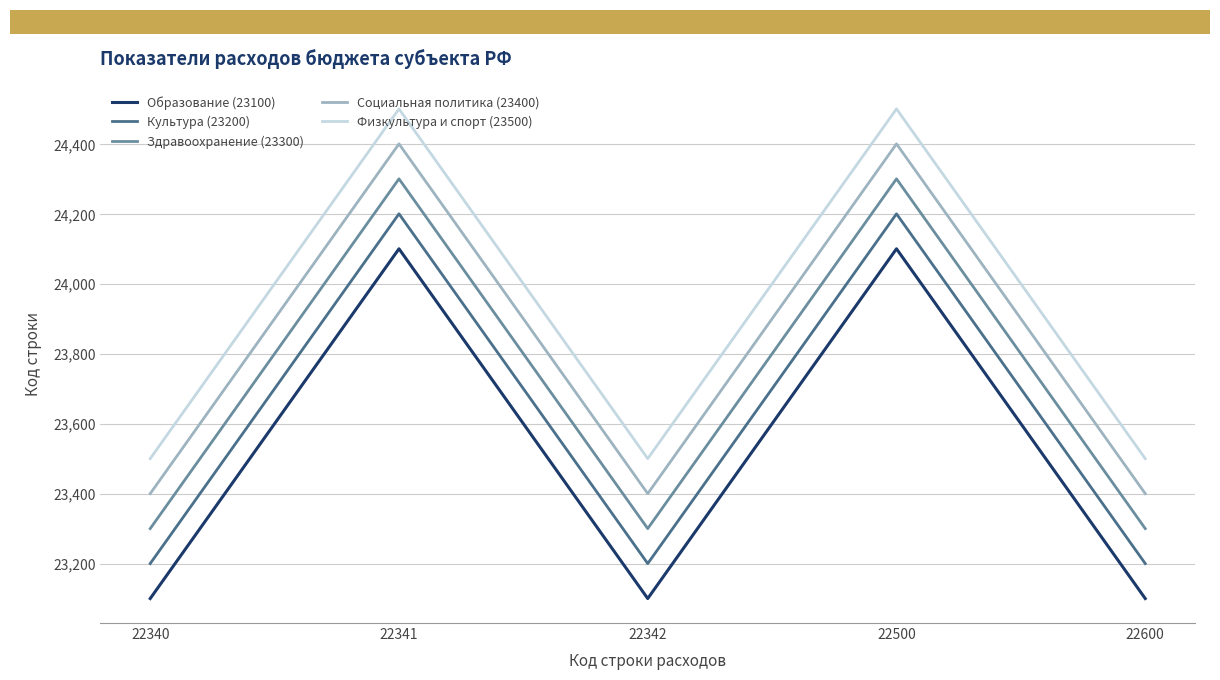

True or false: Культура (23200) and Здравоохранение (23300) intersect in this chart.

False